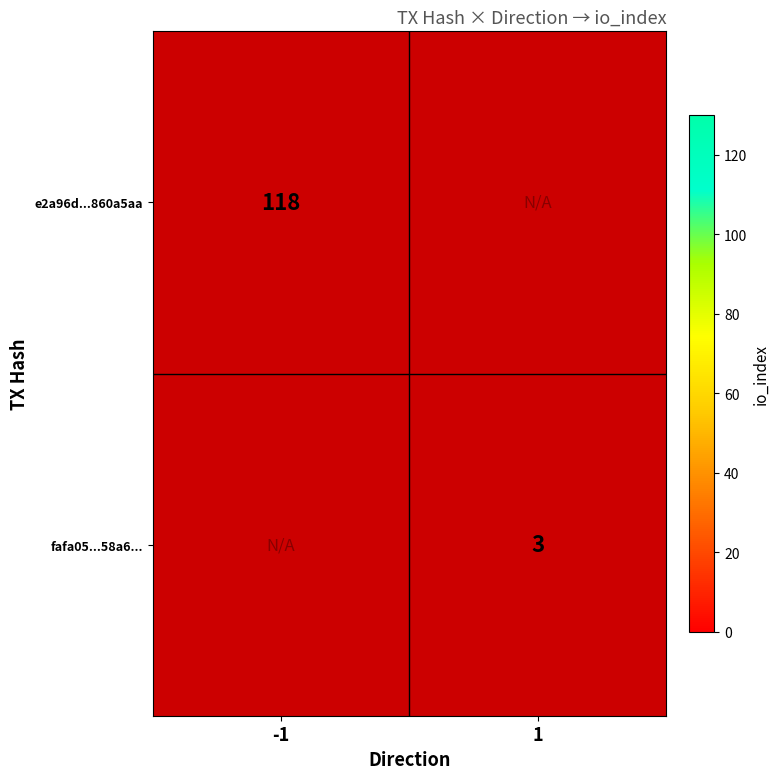

Reading left to right, list all the values displayed in this chart.

e2a96d585e703e2323127c0ff64784bb860a5aa: direction=-1	io_index=118
fafa0561f49ce4e8a061fa1c4e4e1efed1158a6: direction=1	io_index=3